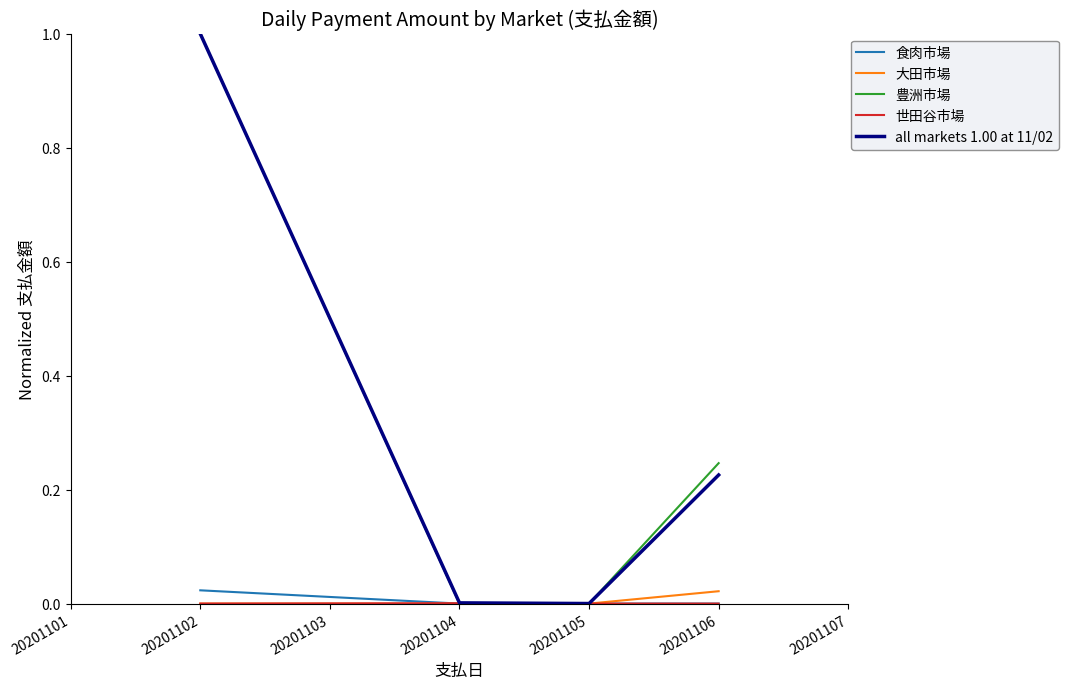

Which category has the highest value across all series?

20201102